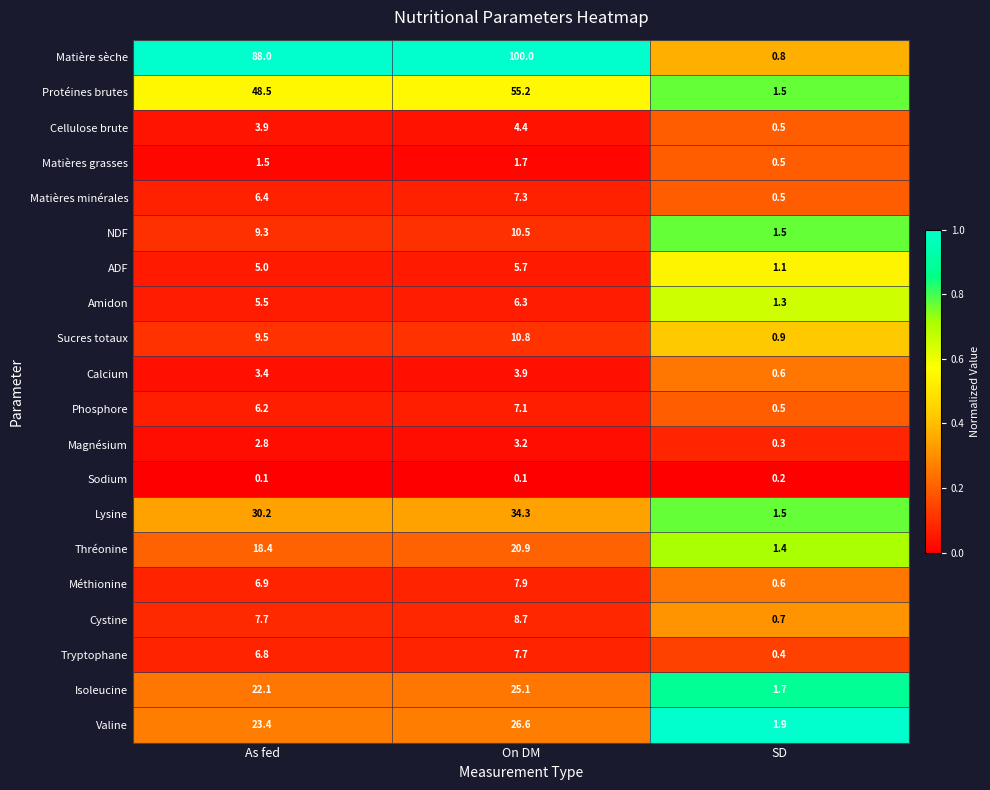

What is the sum of the Matières minérales values at SD and As fed?

6.9